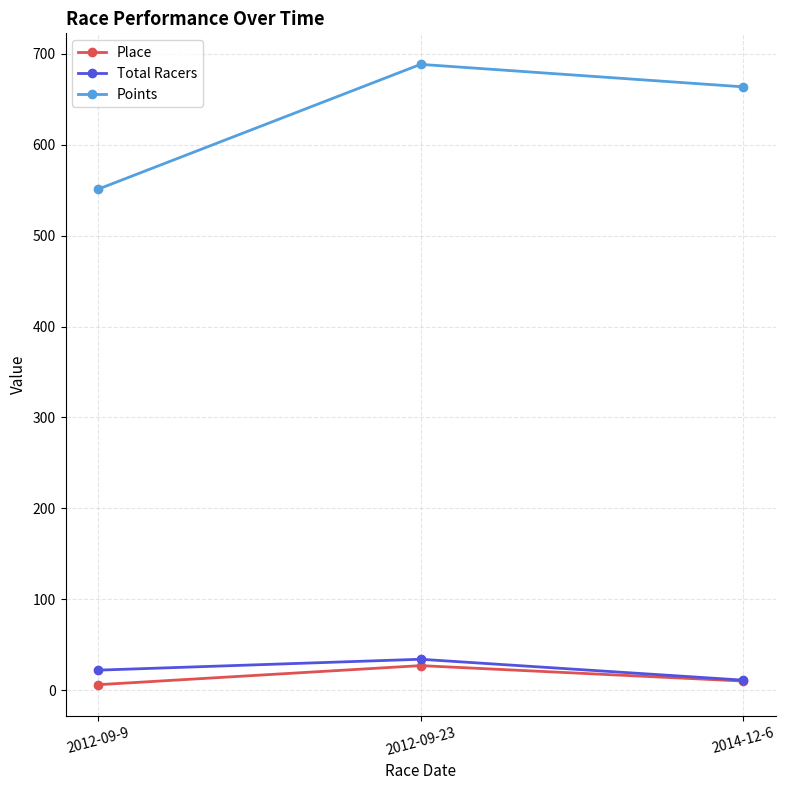

What position from the left is 2012-09-23?

2